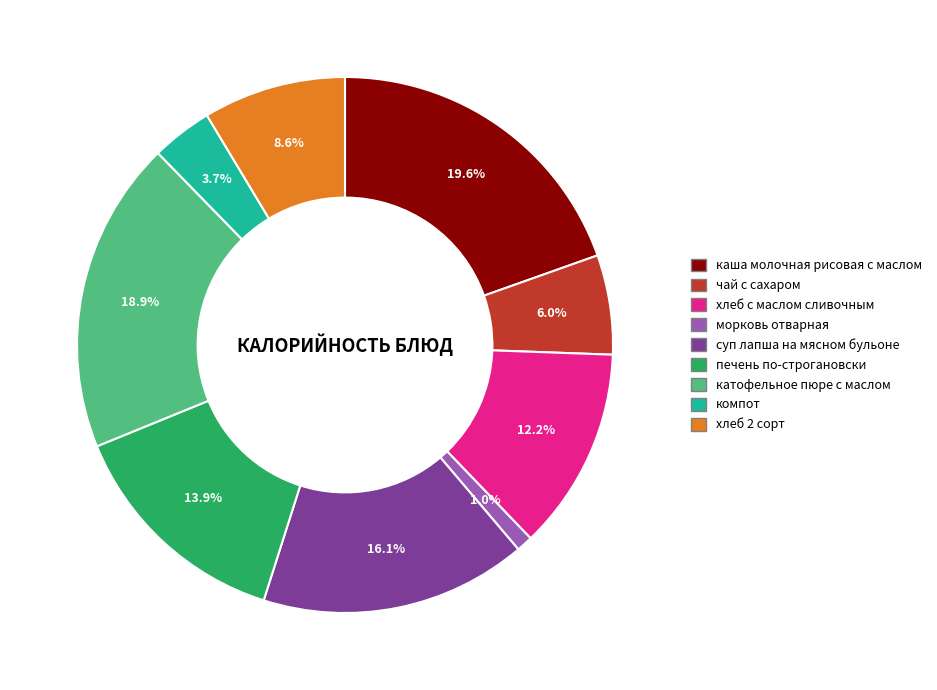

What is the ratio of the value at печень по-строгановски to the value at каша молочная рисовая с маслом?

0.7